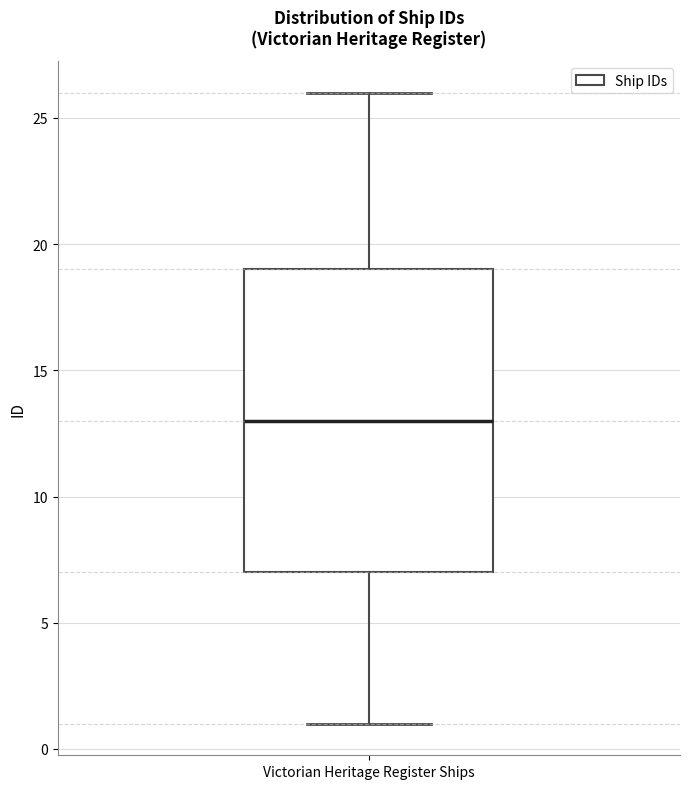

Transcribe this box plot: give where the median line is, the range the box spans, and where the two whiskers end, as read against the y-axis. The values are not printed on the chart, so give them approximately, as read against the axis.

median 13, box 7 to 19, whiskers 1 to 26